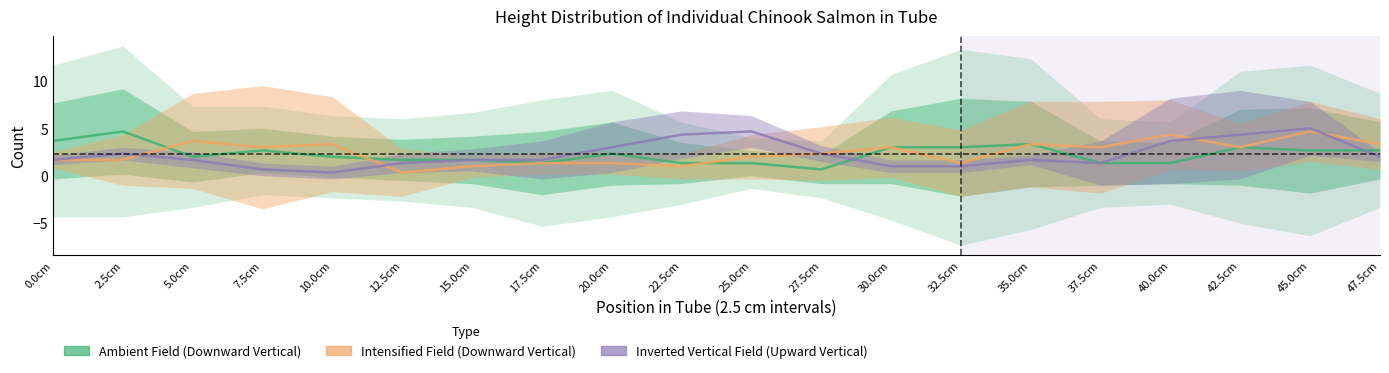

How many interior local peaks does the Ambient Field (Downward Vertical) series have?

5